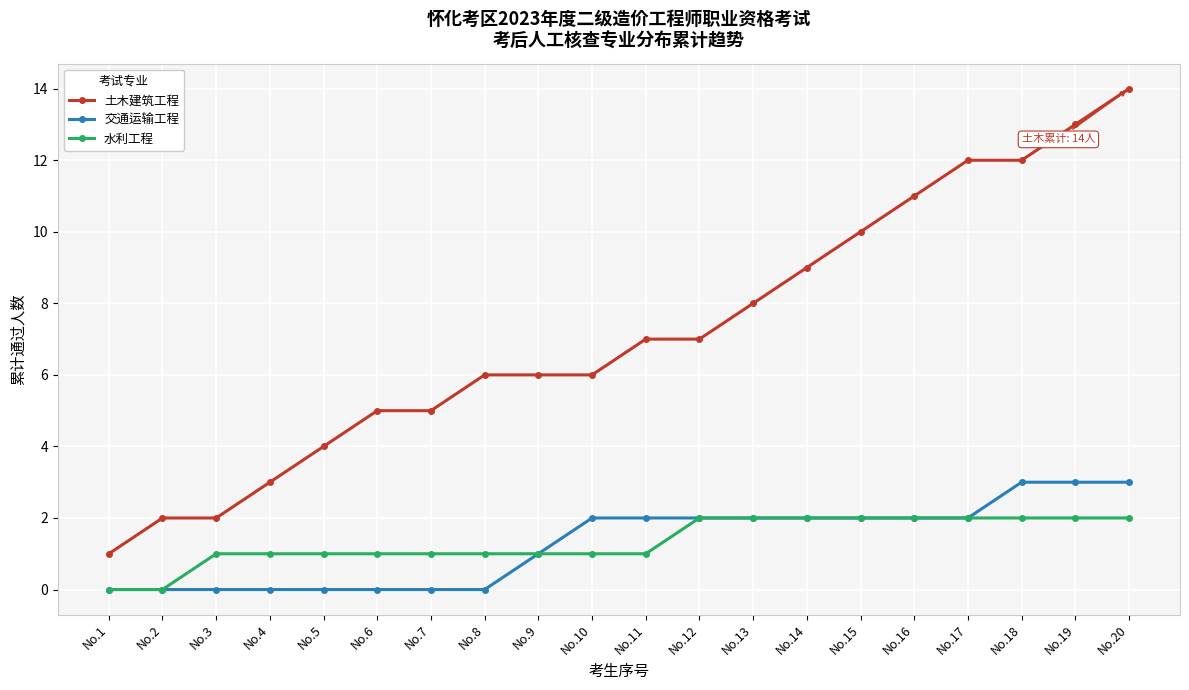

Reading left to right, list all the values displayed in this chart.

土木建筑工程: 1	2	2	3	4	5	5	6	6	6	7	7	8	9	10	11	12	12	13	14
交通运输工程: 0	0	0	0	0	0	0	0	1	2	2	2	2	2	2	2	2	3	3	3
水利工程: 0	0	1	1	1	1	1	1	1	1	1	2	2	2	2	2	2	2	2	2